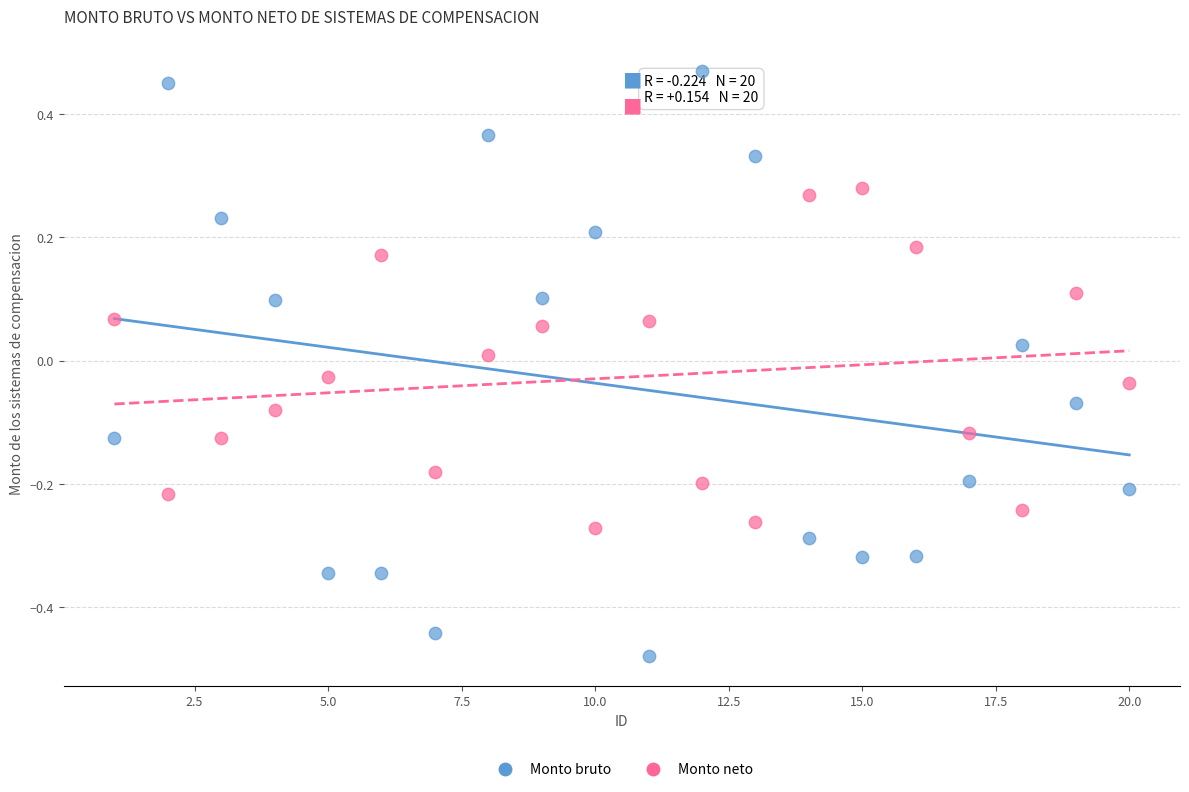

Which series has the largest Y range (max minus min)?

Monto bruto